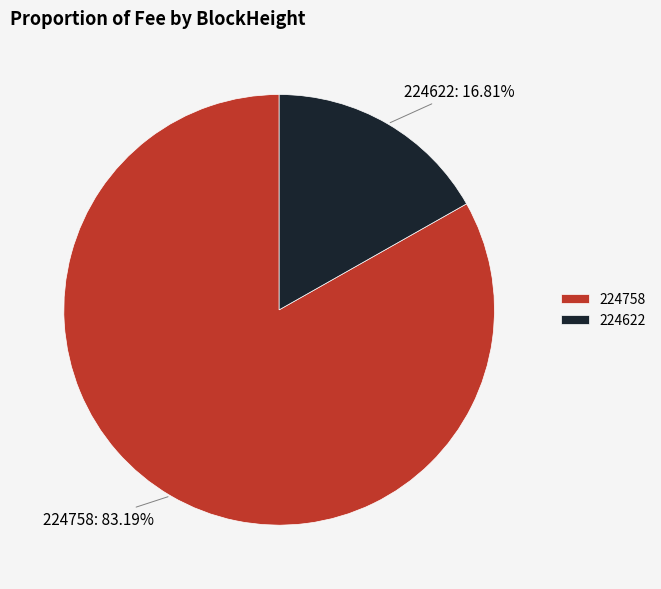

Is it true that 224758 is 83% of the pie?

True